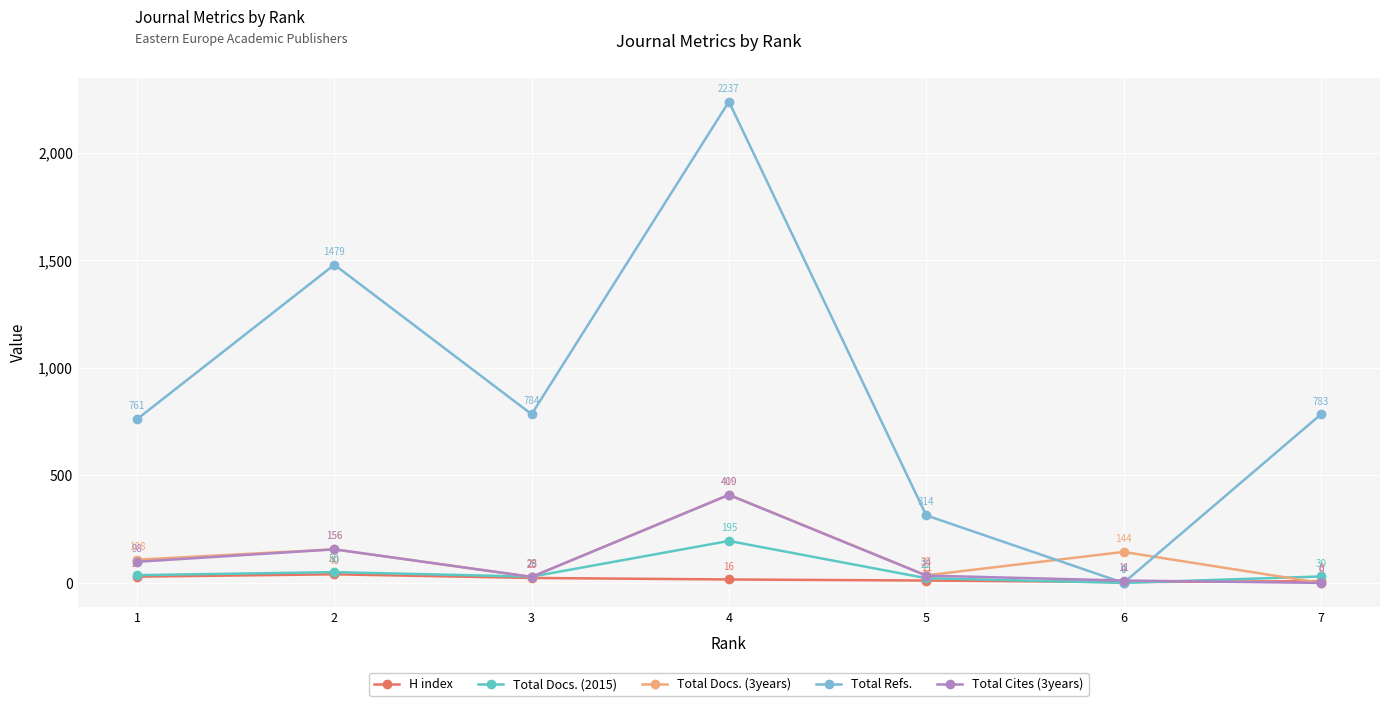

What is the sum of the Total Refs. values at 6 and 5?

314